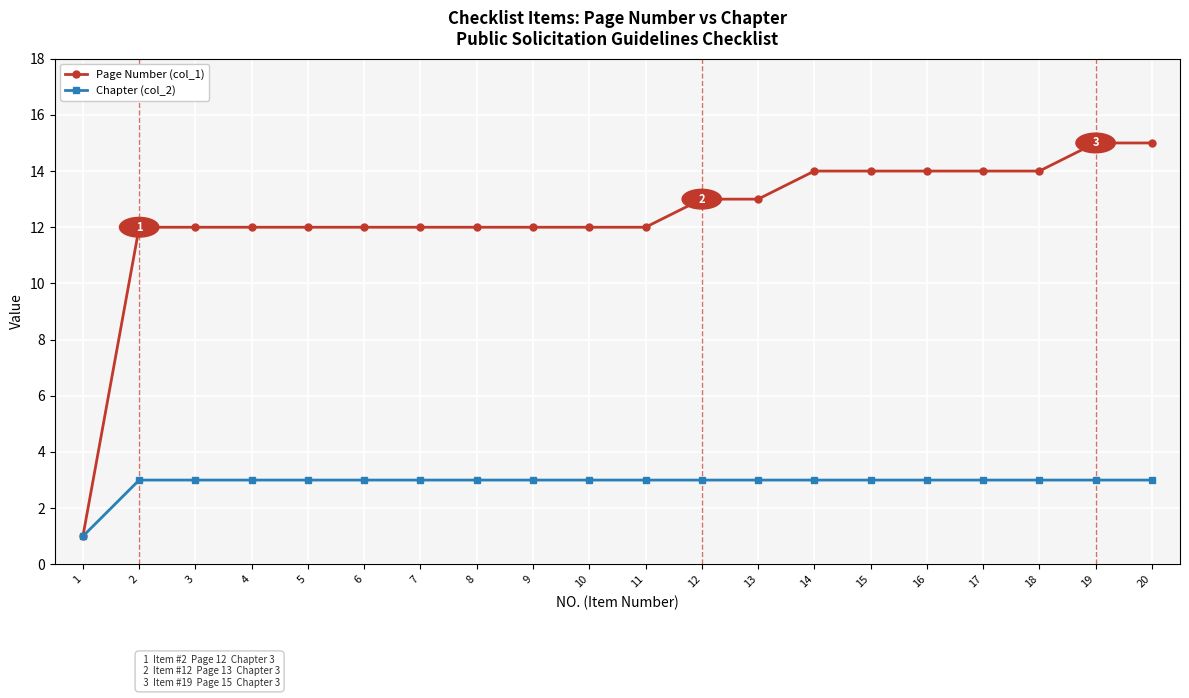

How many series are shown in this chart?

2